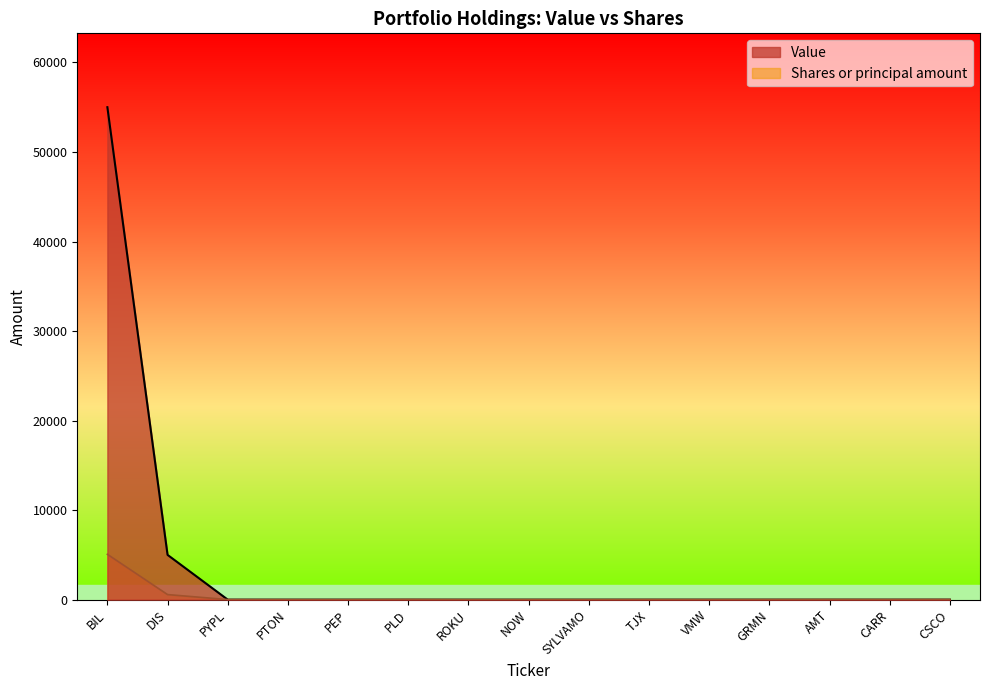

How many times do Value and Shares or principal amount cross each other?

1